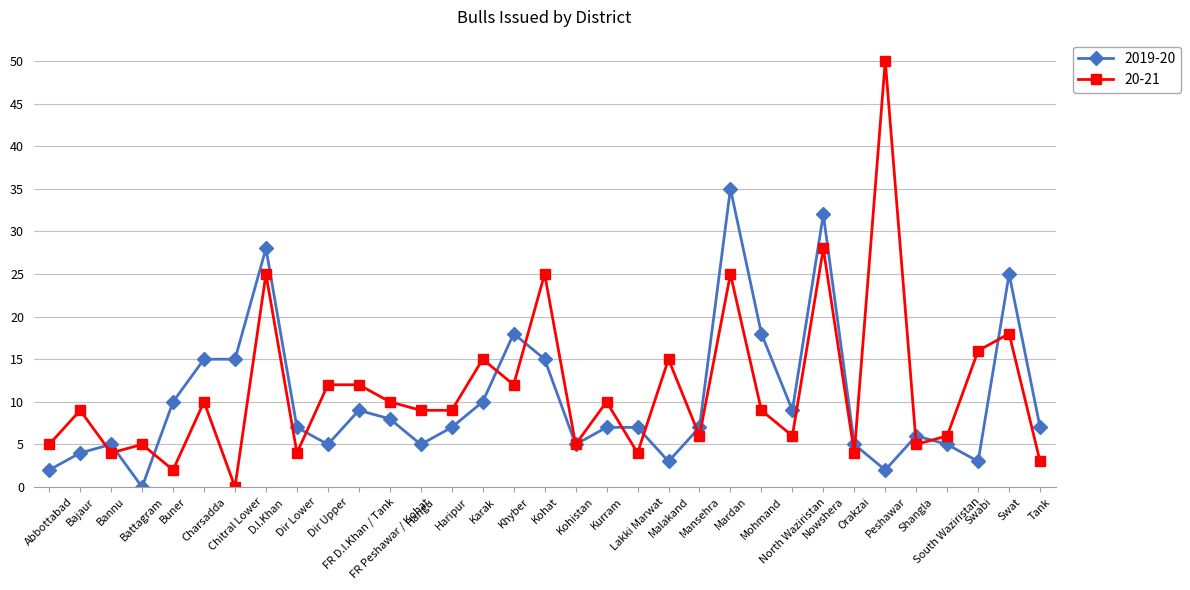

How many lines are shown in the chart?

2